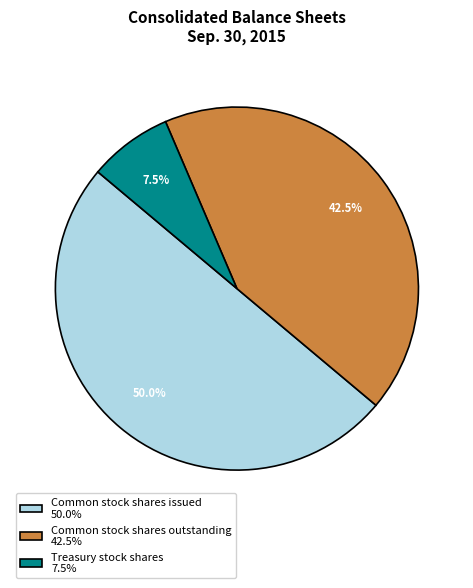

Is Treasury stock shares the majority of the pie?

No